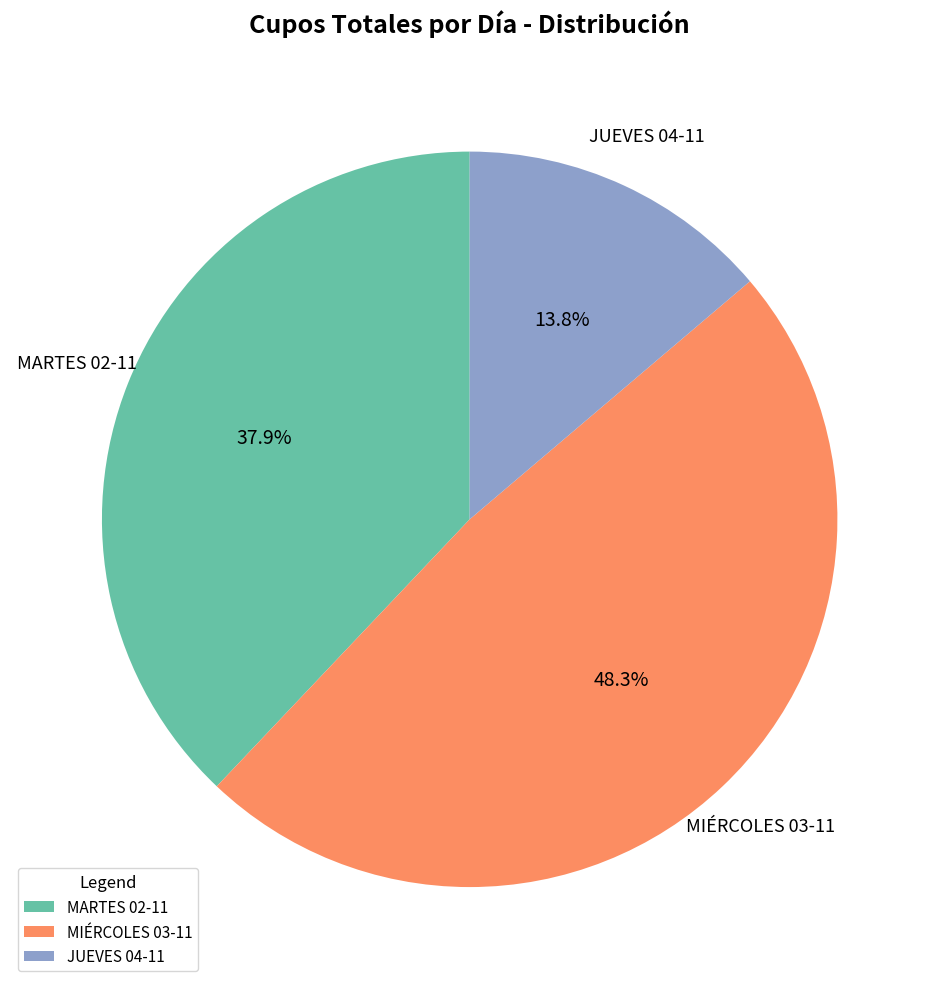

Does any single category account for the majority?

No